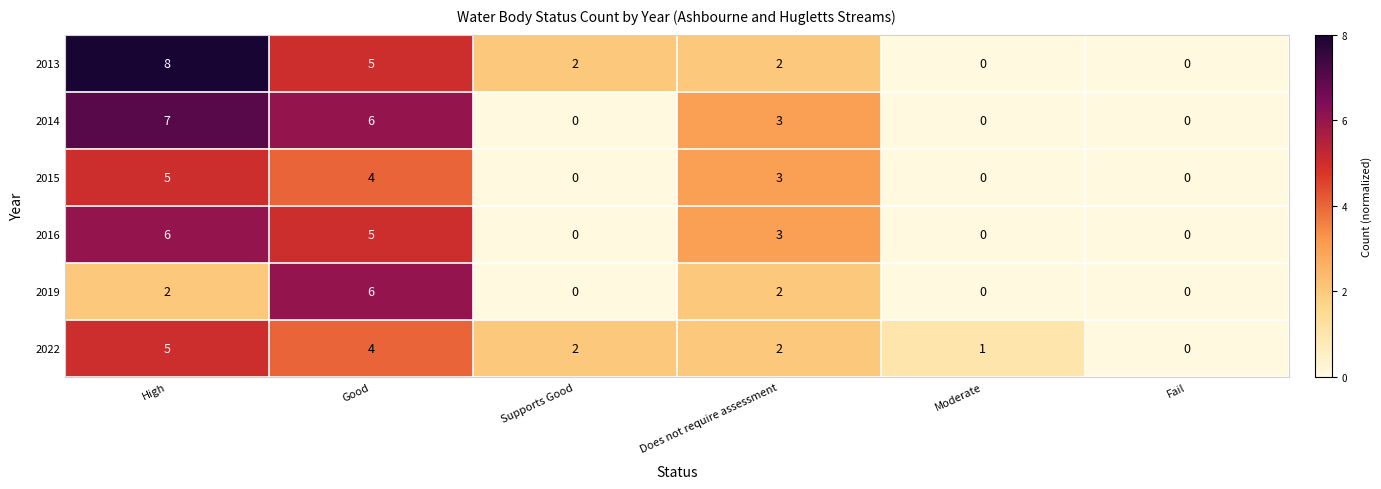

The value of 2014 at Does not require assessment is 3. True or false?

True